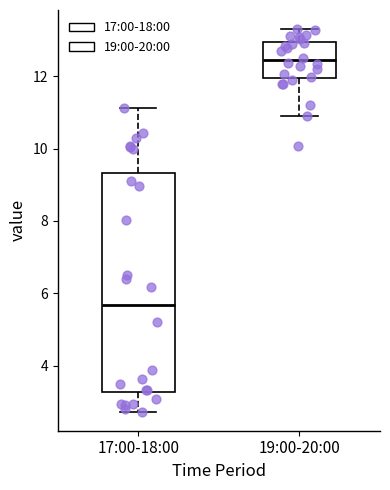

Reading left to right, read every box against the y-axis: the position of its median line, the range the box covers, and the ends of its whiskers. The values are not printed on the chart, so give them approximately, as read against the axis.

17:00-18:00: median 5.6, box 3.2 to 9.4, whiskers 2.8 to 11.2
19:00-20:00: median 12.4, box 12.0 to 13.0, whiskers 11.0 to 13.4